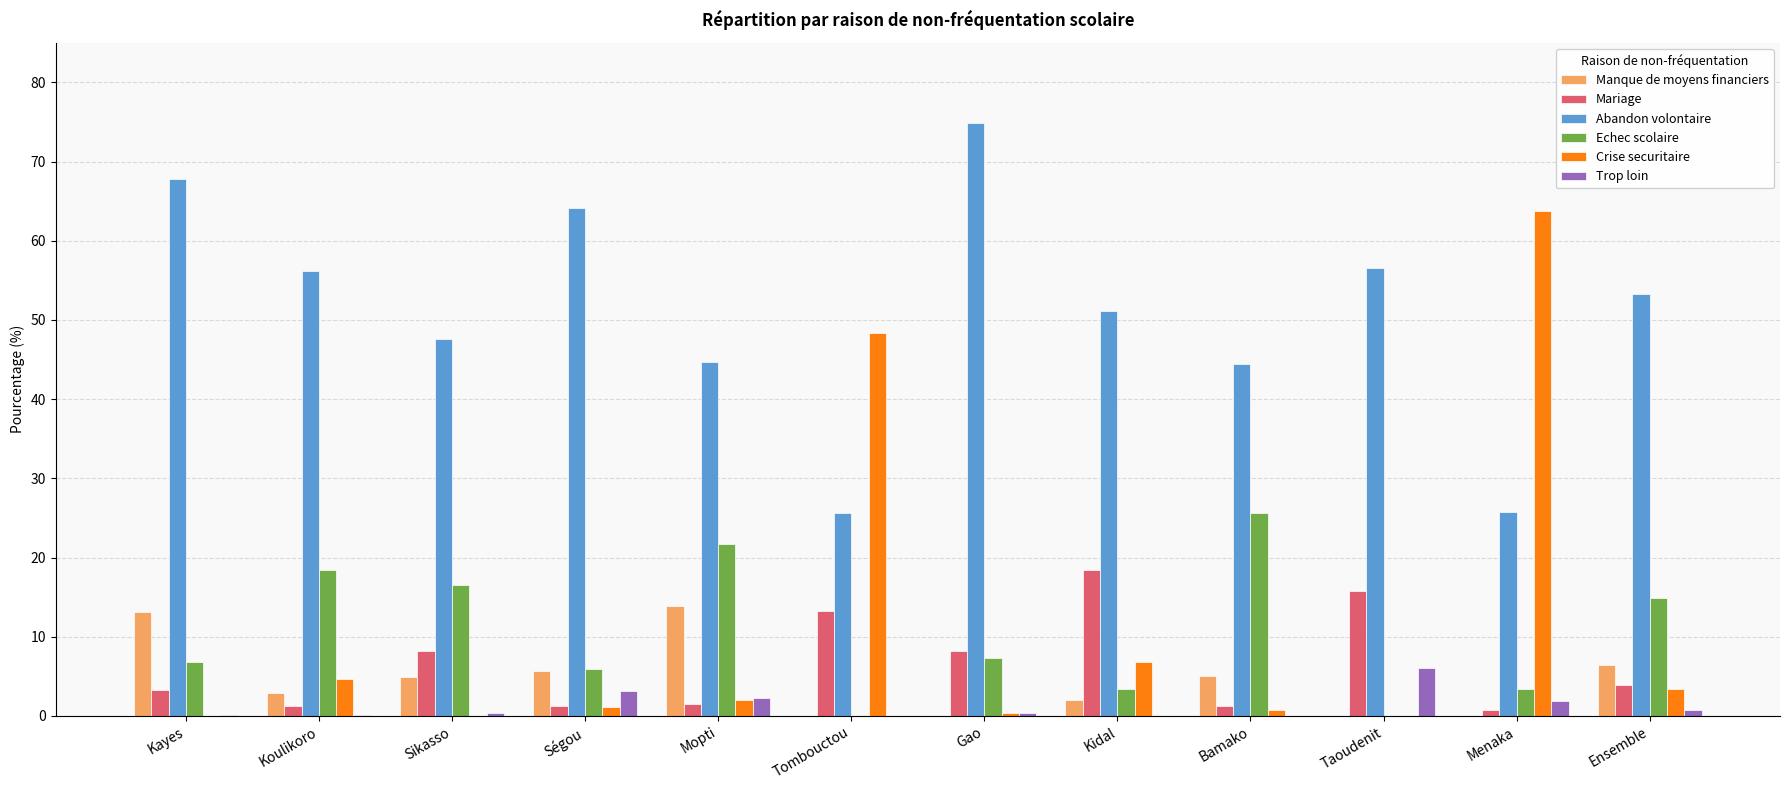

Is it true that Manque de moyens financiers equals 2.5 at Ensemble?

False